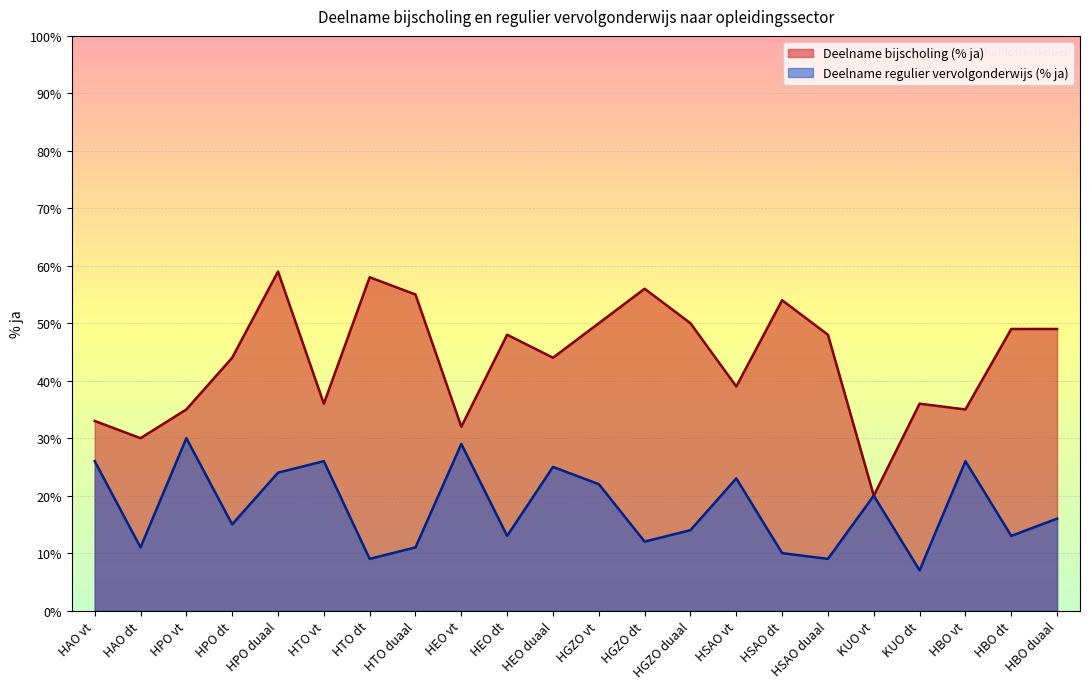

List the labels in order of Deelname bijscholing (% ja) value, smallest first.

KUO vt, HAO dt, HEO vt, HAO vt, HPO vt, HBO vt, HTO vt, KUO dt, HSAO vt, HPO dt, HEO duaal, HEO dt, HSAO duaal, HBO dt, HBO duaal, HGZO vt, HGZO duaal, HSAO dt, HTO duaal, HGZO dt, HTO dt, HPO duaal